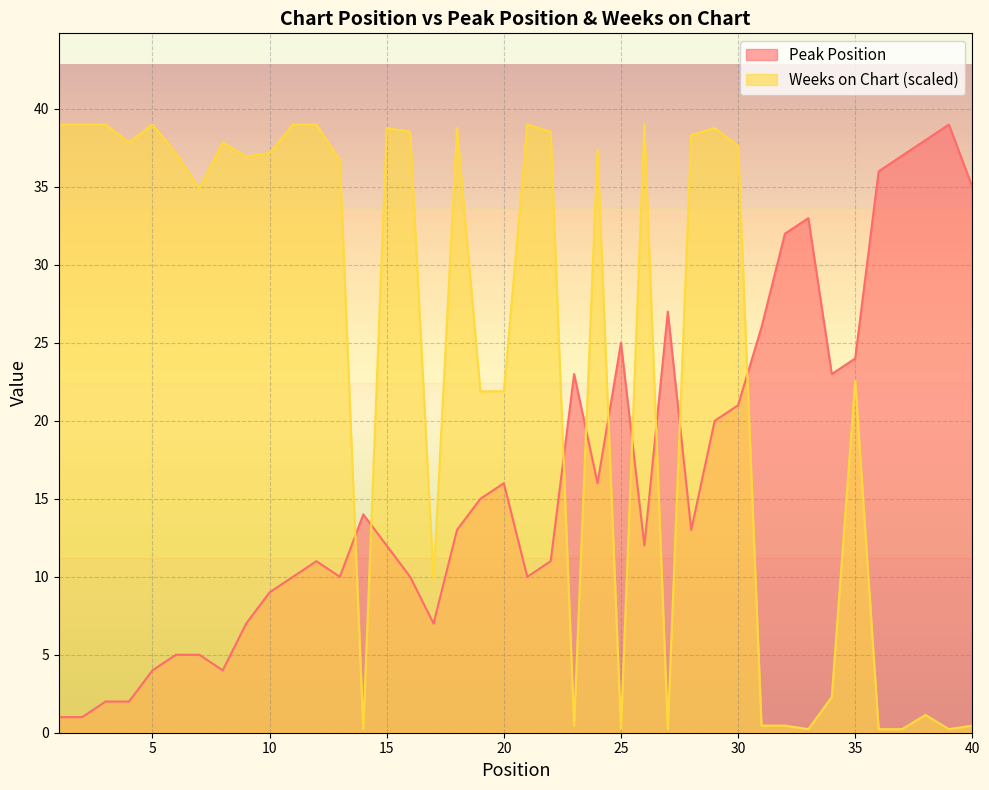

What is the minimum value shown in the chart?

0.2